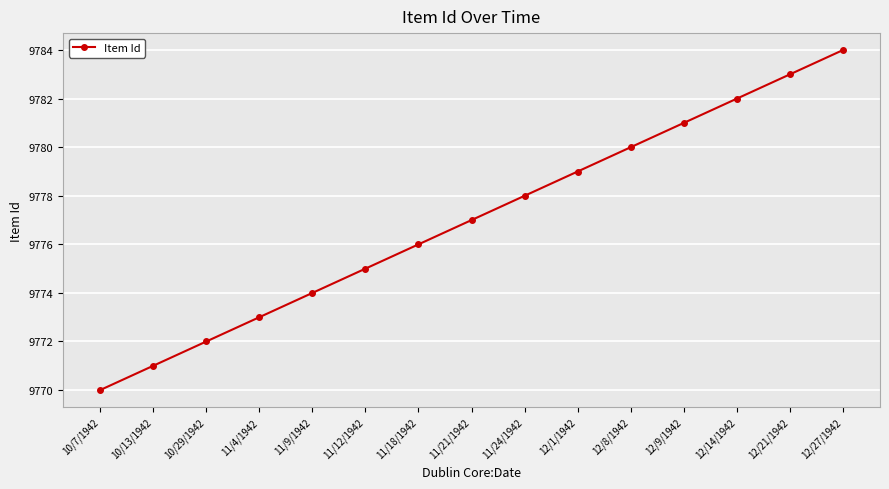

What is the sum of the values at 12/1/1942 and 11/24/1942?

19557